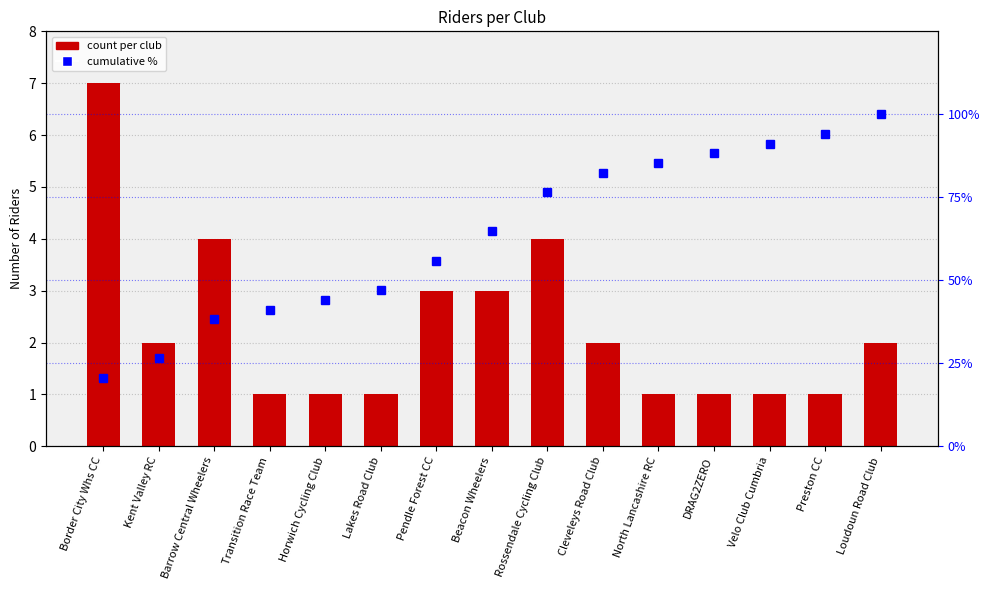

Which category has the lowest value across all series?

Transition Race Team